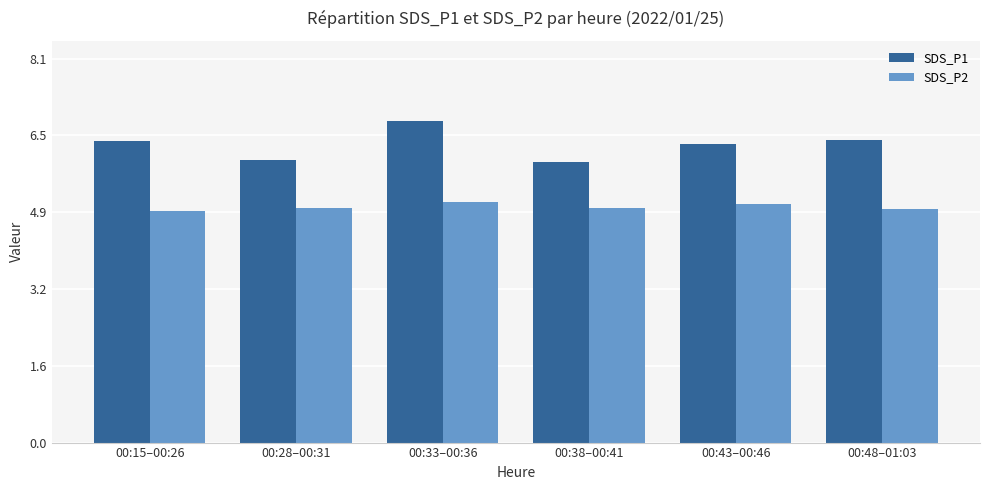

What is the sum of the SDS_P2 values at 00:15–00:26 and 00:48–01:03?

9.8